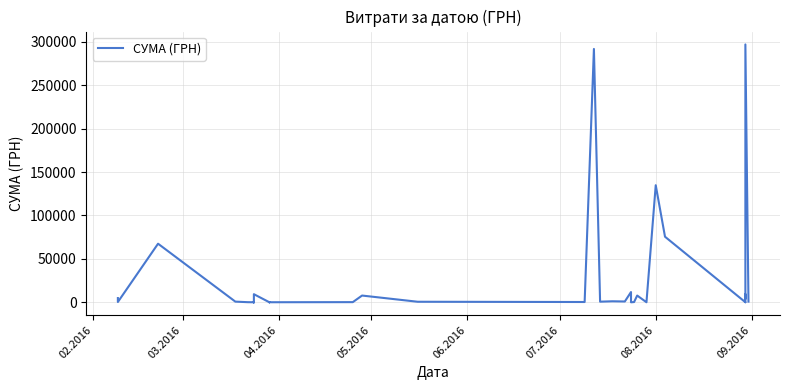

What is the greatest value displayed?

296912.8